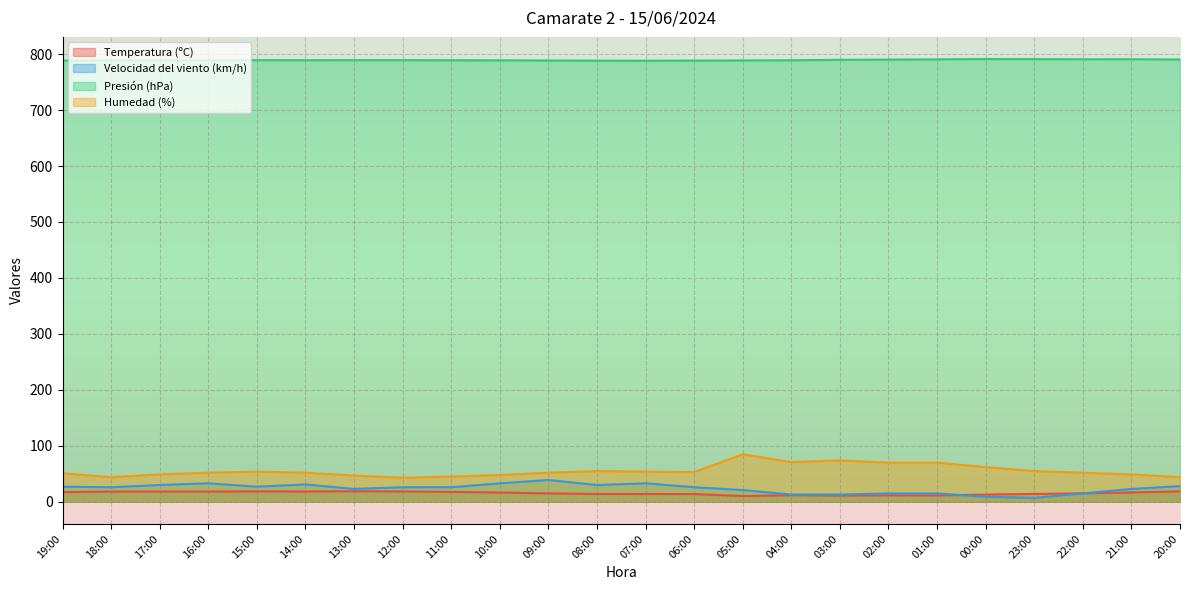

What are all the series names shown in the legend?

Temperatura (ºC), Velocidad del viento (km/h), Presión (hPa), Humedad (%)